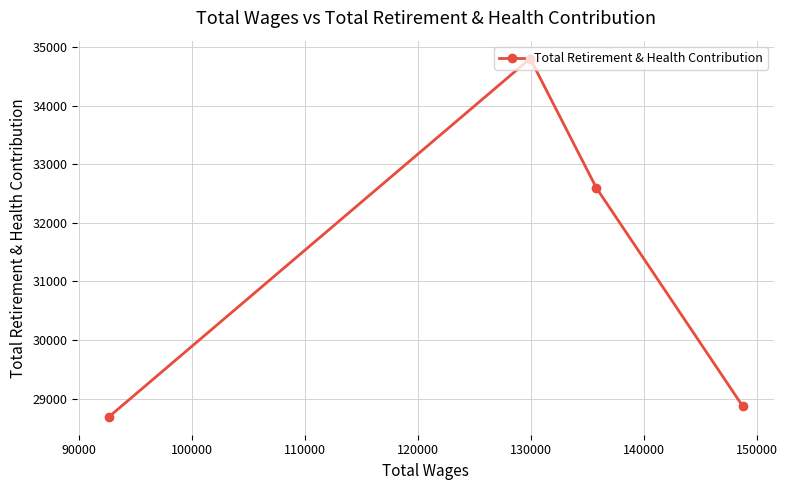

What is the difference between the second highest and second lowest values?

3723